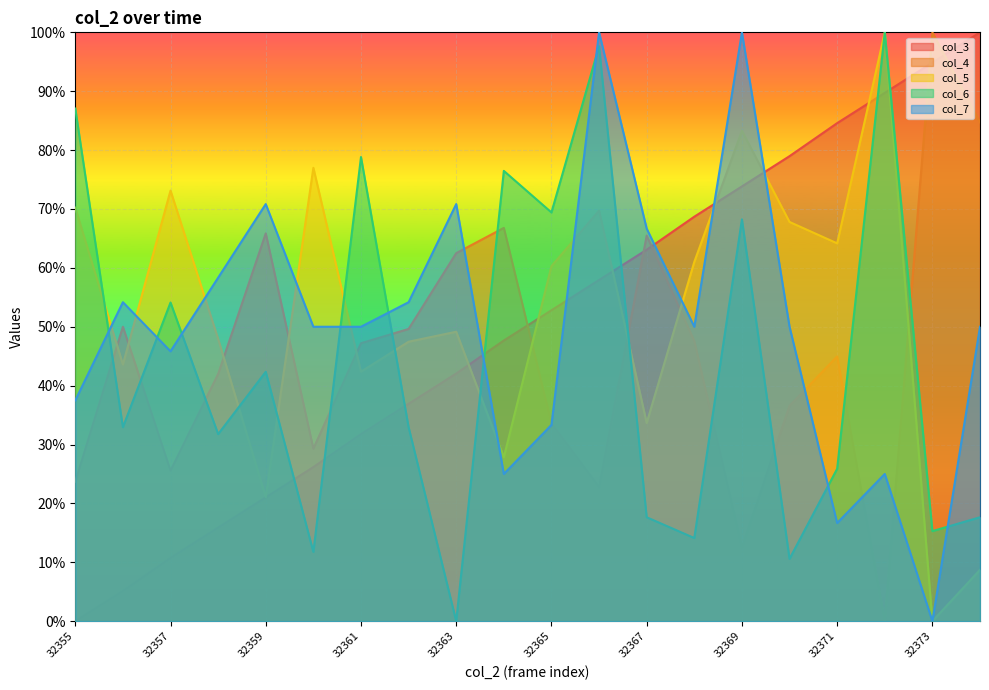

List the labels in order of col_3 value, largest first.

32374, 32373, 32372, 32371, 32370, 32369, 32368, 32367, 32366, 32365, 32364, 32363, 32362, 32361, 32360, 32359, 32358, 32357, 32356, 32355